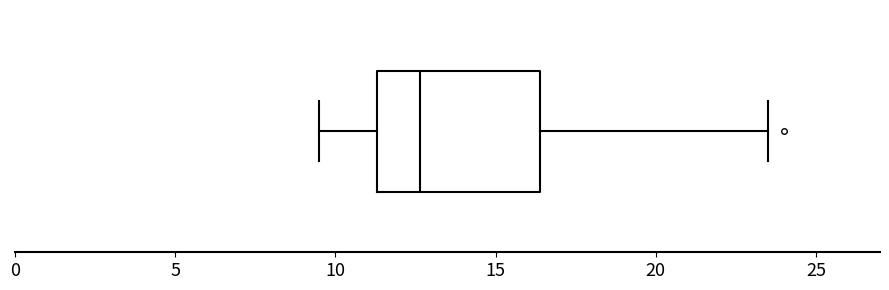

Transcribe this box plot: give where the median line is, the range the box spans, and where the two whiskers end, as read against the x-axis. The values are not printed on the chart, so give them approximately, as read against the axis.

median 12.5, box 11.5 to 16.5, whiskers 9.5 to 23.5